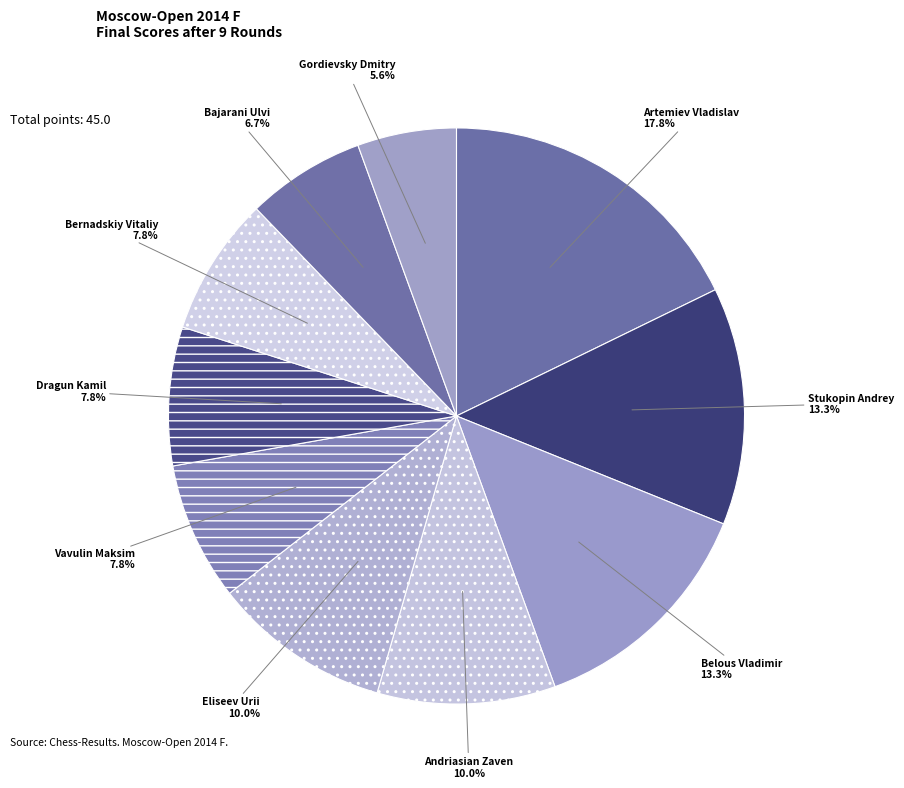

How many segments does this pie chart have?

10